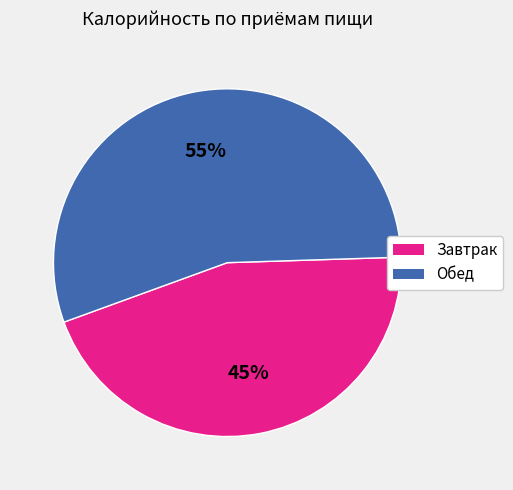

To the nearest percent, what portion does Завтрак represent?

45%